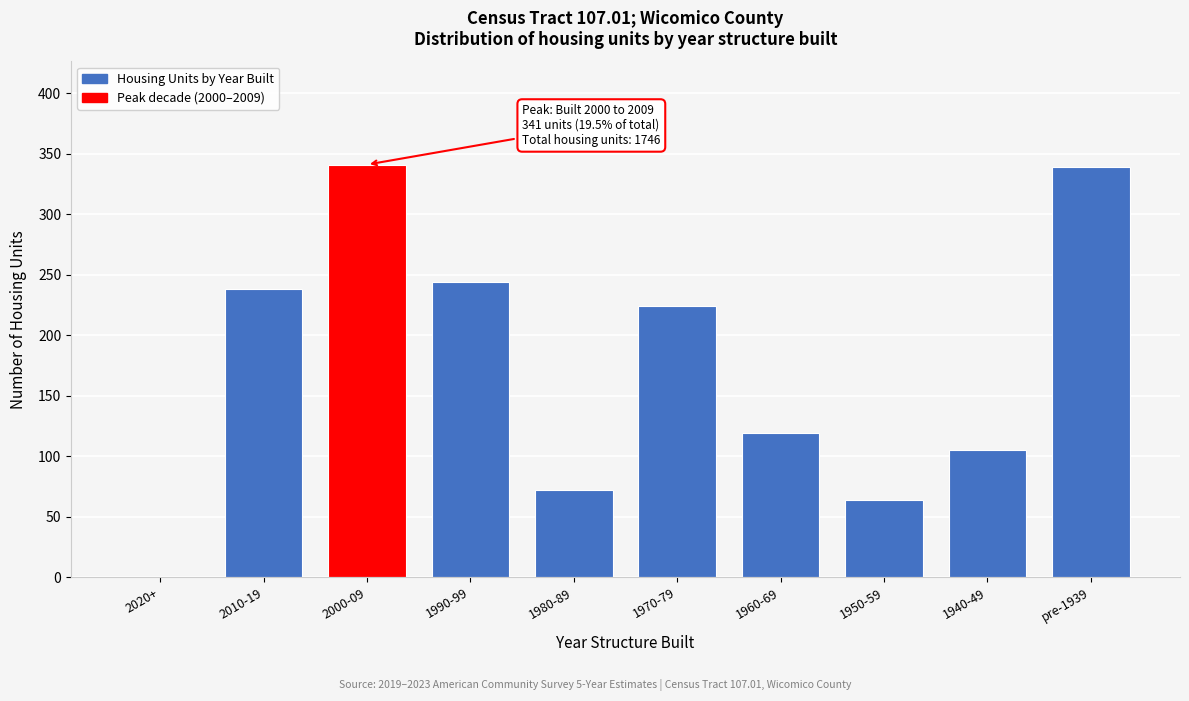

Reading right to left, list all the values displayed in this chart.

pre-1939=339	1940-49=105	1950-59=64	1960-69=119	1970-79=224	1980-89=72	1990-99=244	2000-09=341	2010-19=238	2020+=0